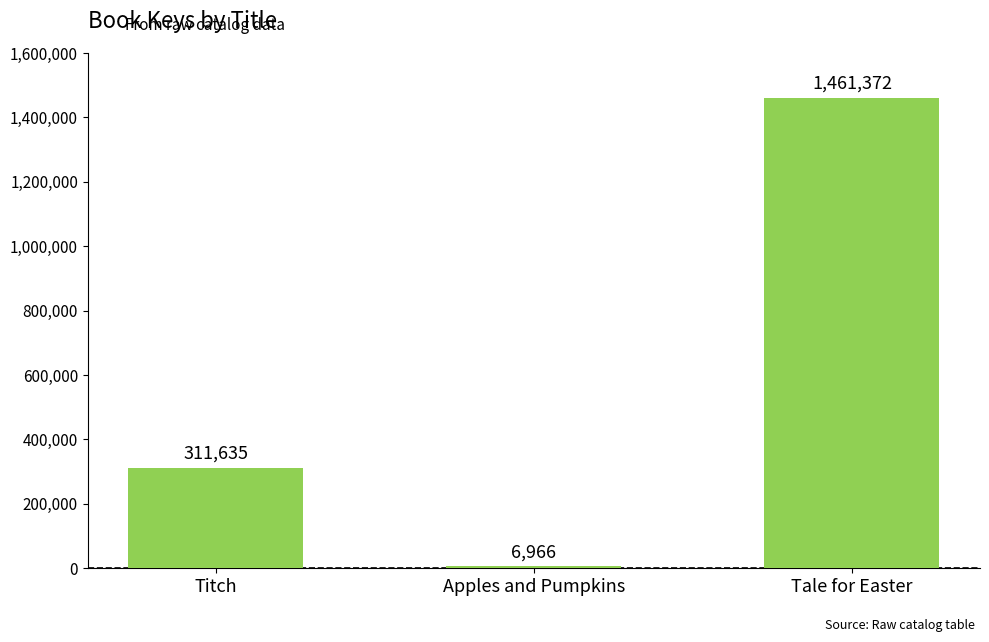

Are the bars grouped side by side (vs. stacked)?

No